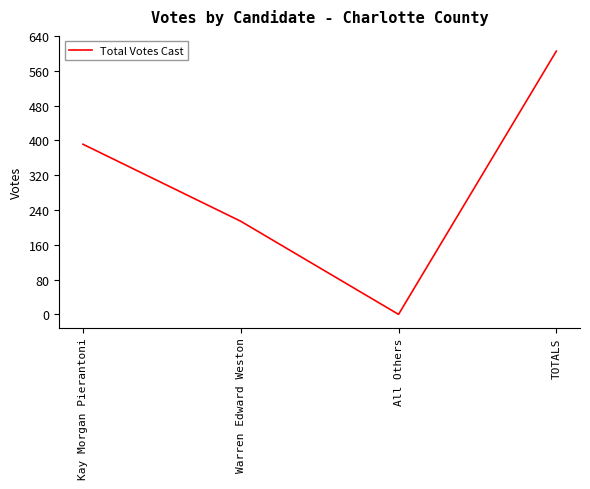

List the labels in order of value, largest first.

TOTALS, Kay Morgan Pierantoni, Warren Edward Weston, All Others